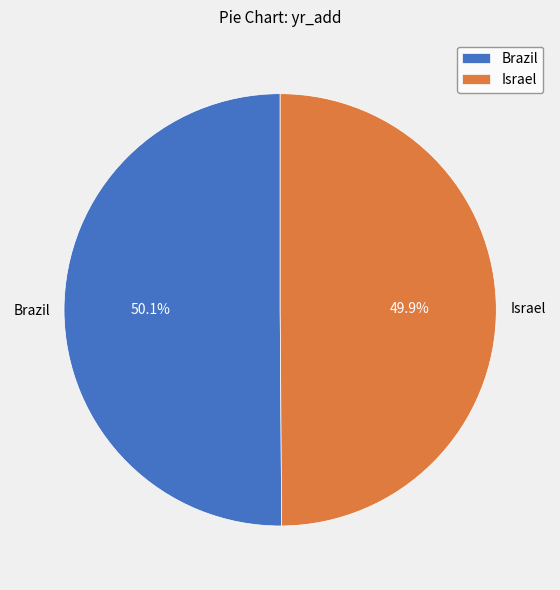

What is the ratio of the value at Israel to the value at Brazil?

1.0